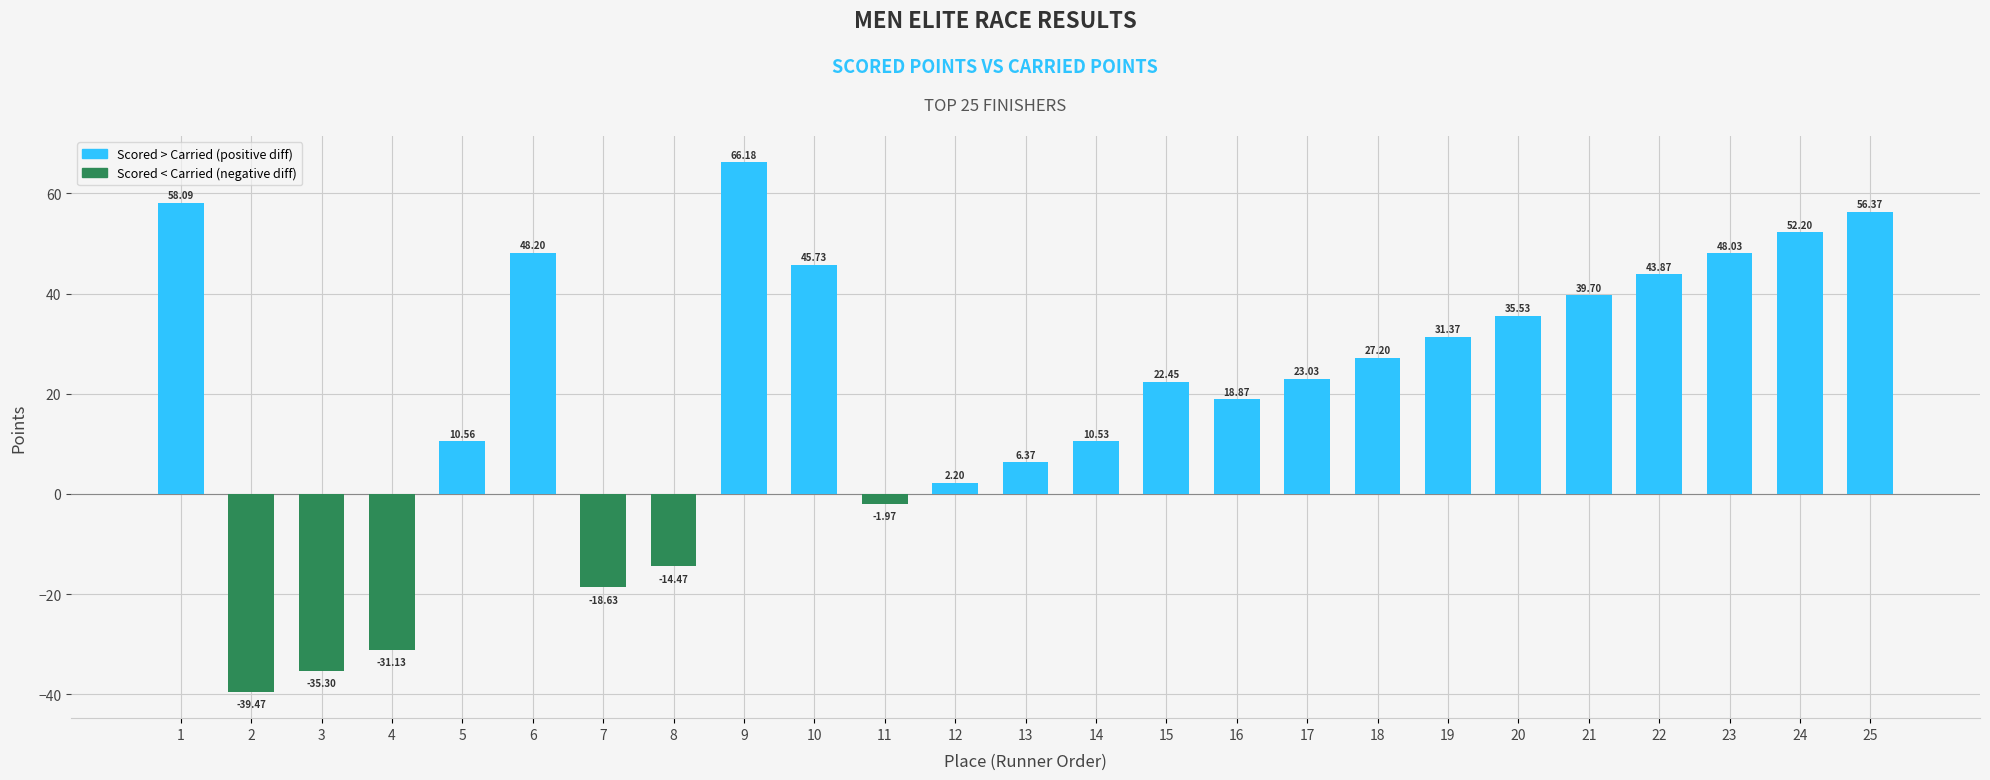

What is the approximate value at 3?

-35.3